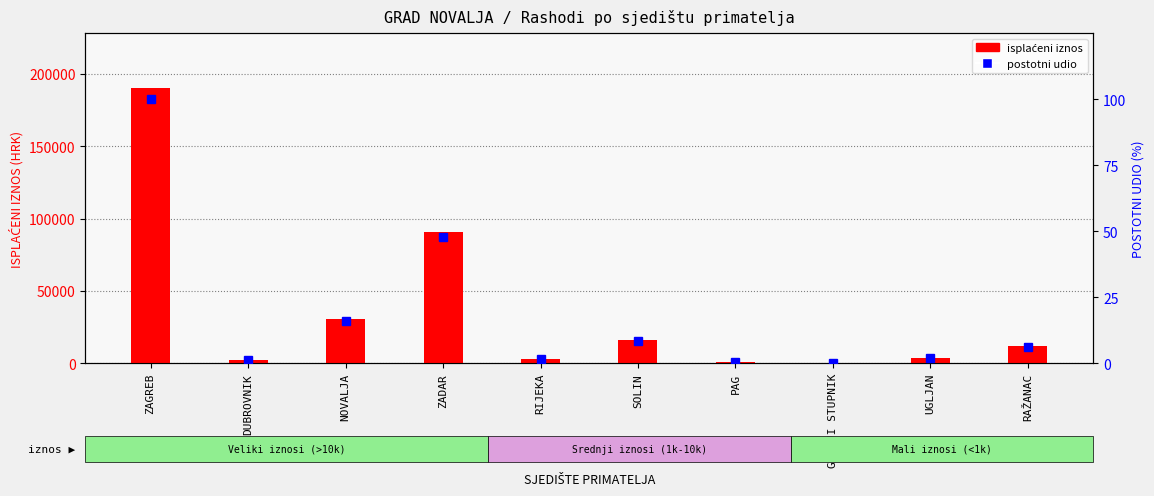

At NOVALJA, list the series in order from largest to smallest.

isplaćeni iznos, postotni udio u ukupnom iznosu